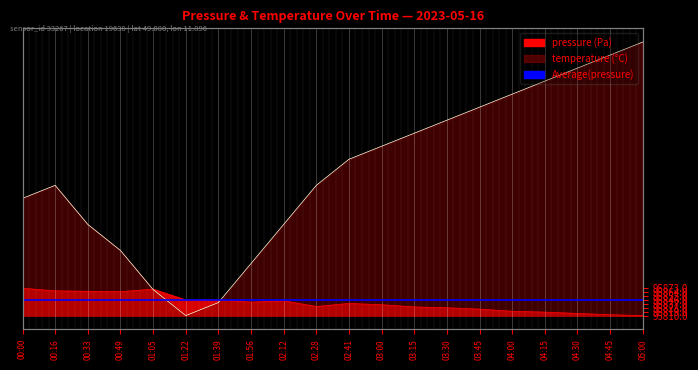

After their last crossing, which series has the higher values: pressure or temperature?

temperature